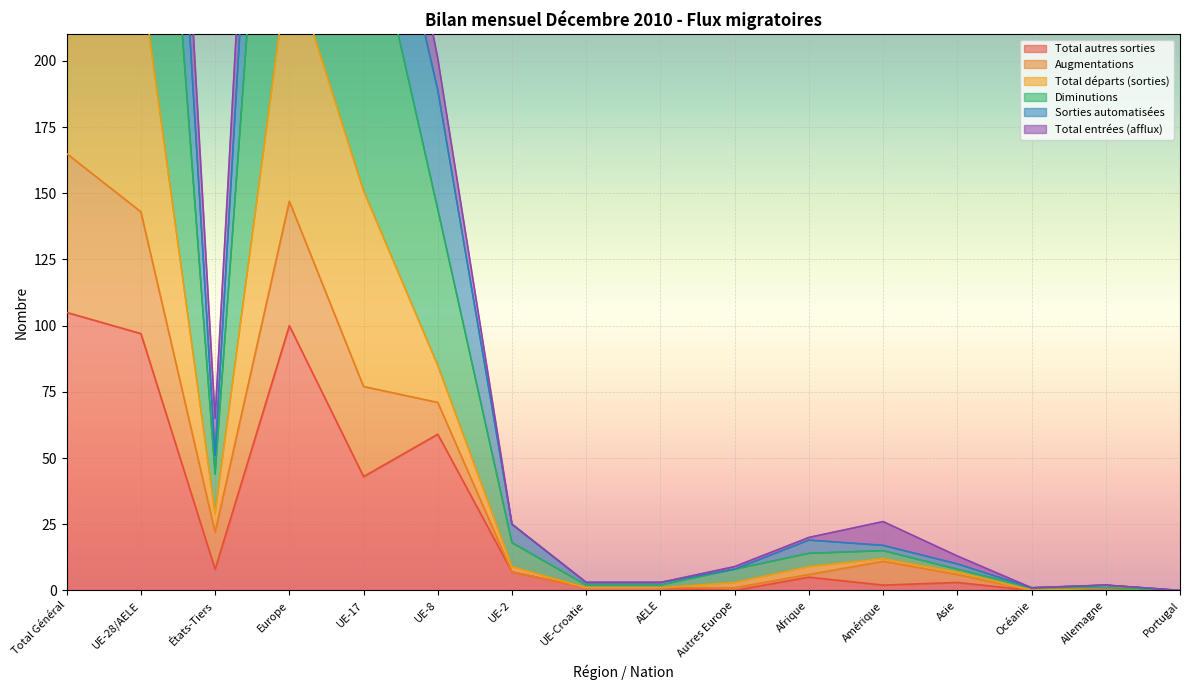

The Total autres sorties series shows 174 at Total Général. True or false?

False